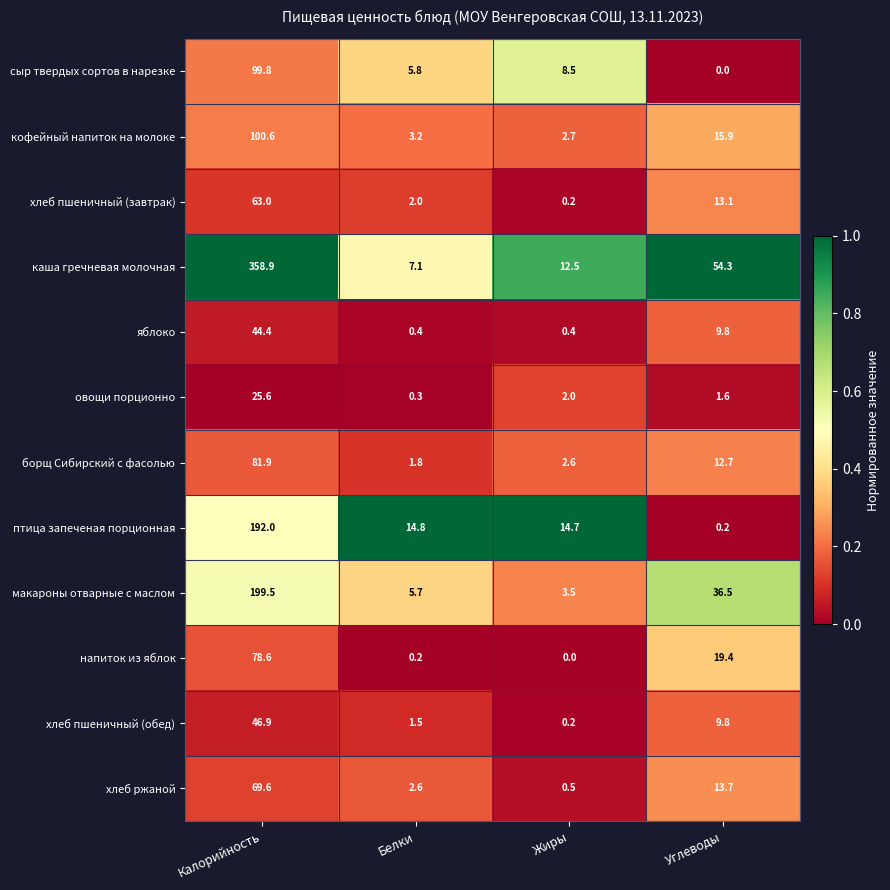

What is the difference between the highest and lowest values at Белки?

14.6